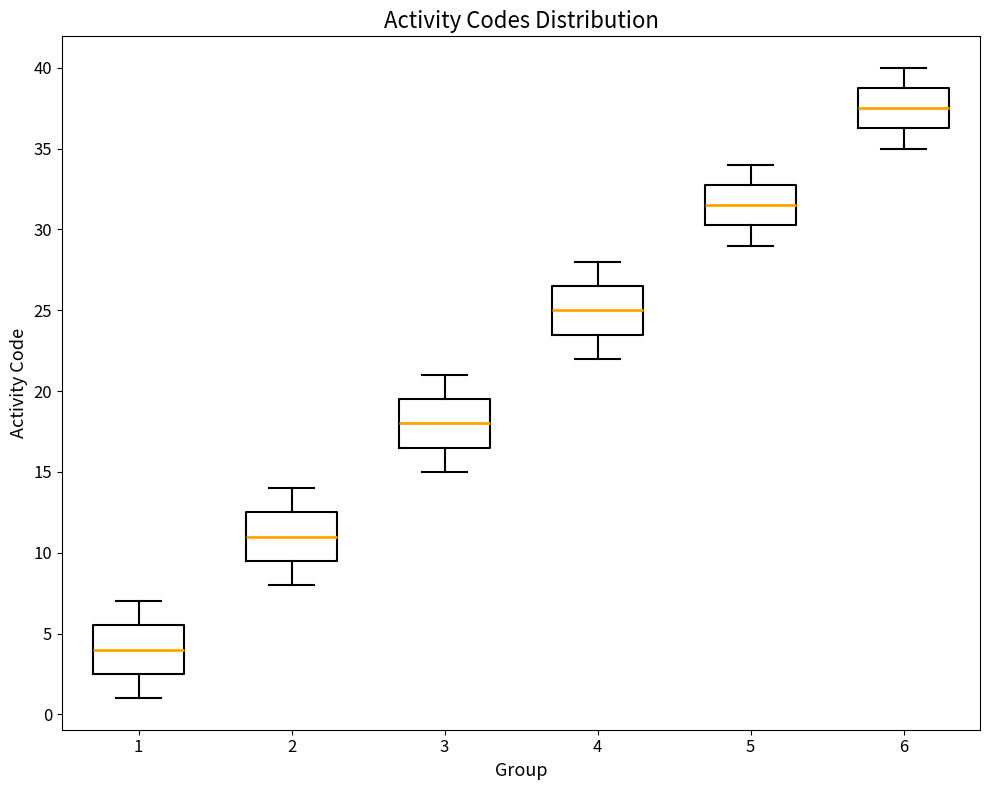

Where does the lower whisker of the box at x = 1 end on the y-axis? The values are not printed on the chart, so give them approximately, as read against the axis.

1.0